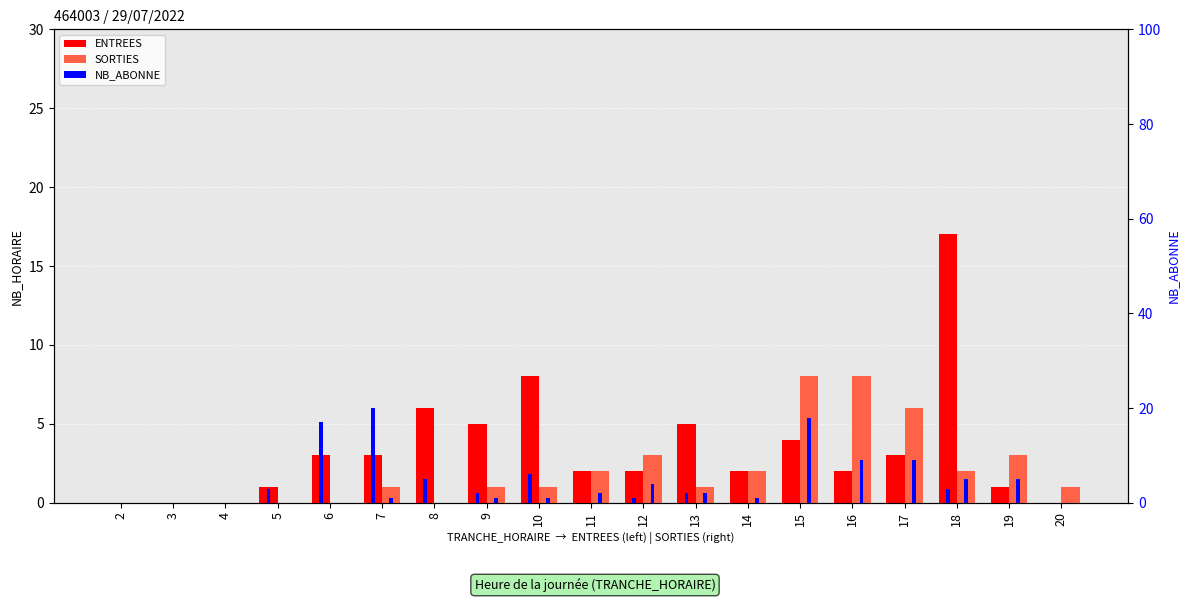

How many groups of bars are there?

19